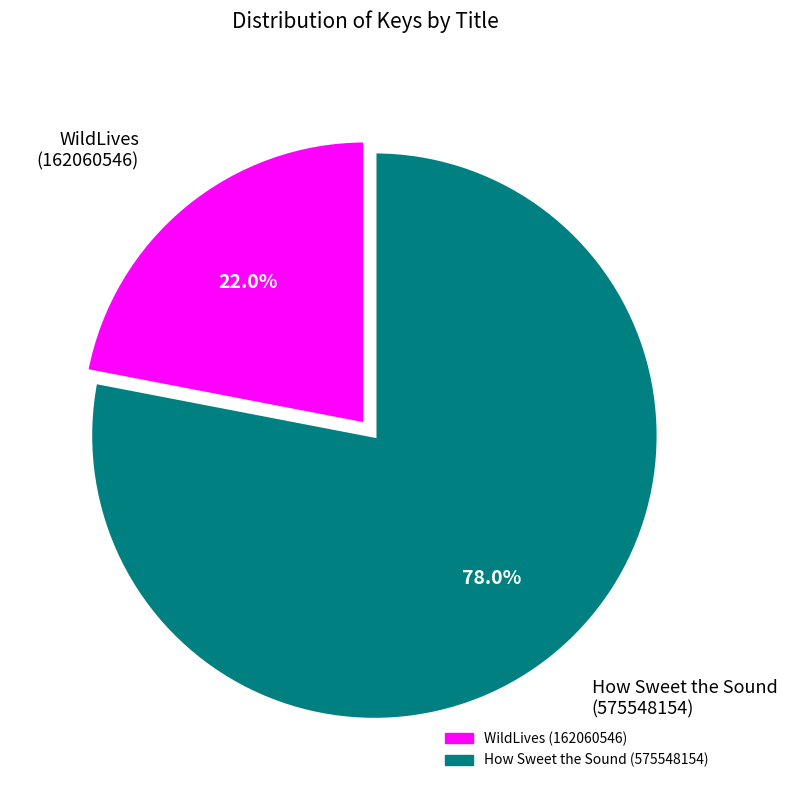

To the nearest percent, what percentage of the pie is WildLives (162060546)?

22%